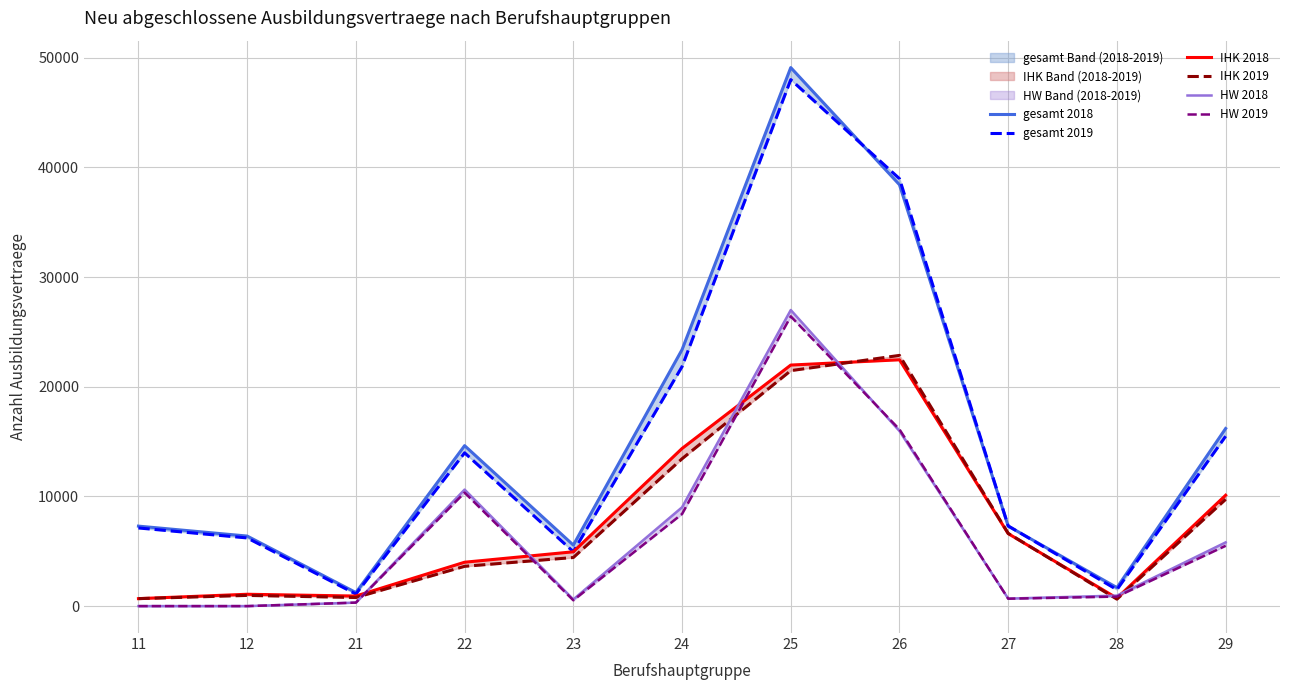

True or false: IHK 2018 and gesamt 2018 cross at least once.

False